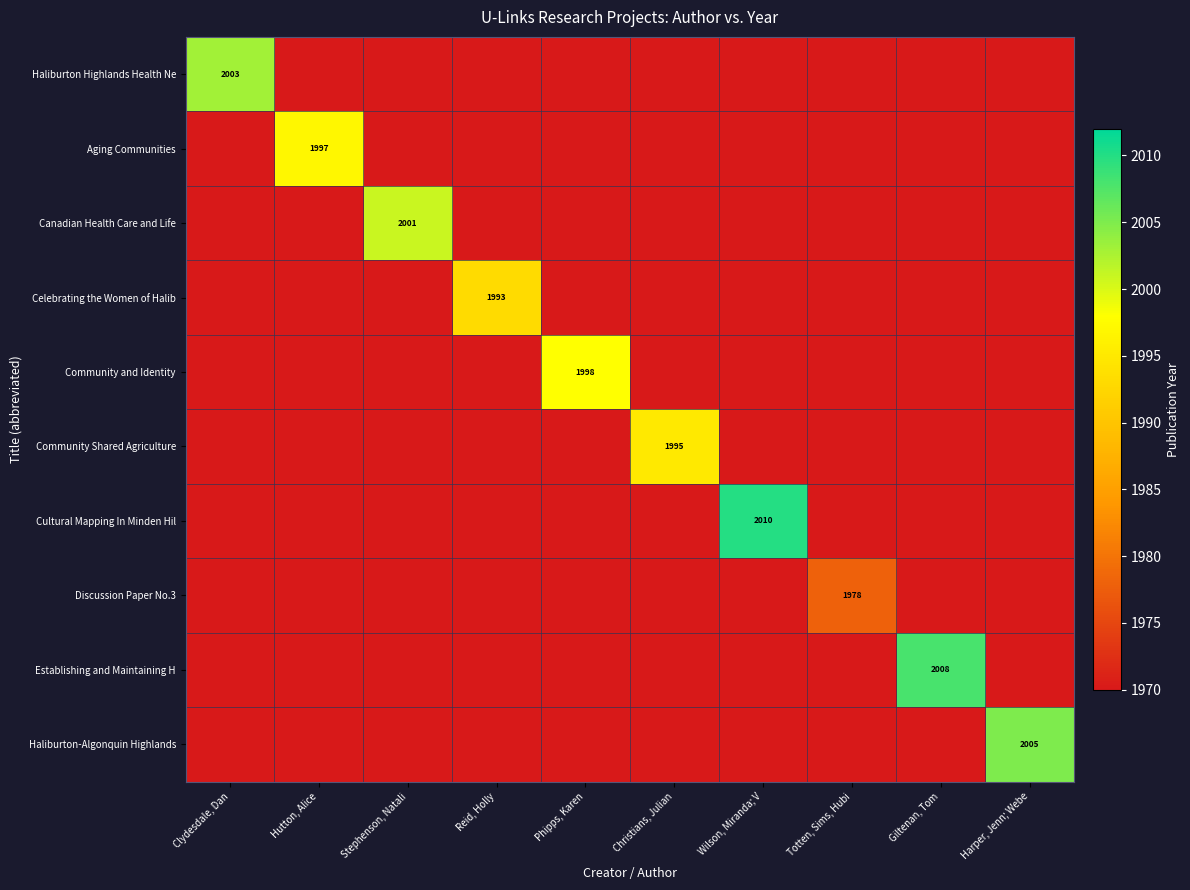

What is the greatest value displayed?

2010